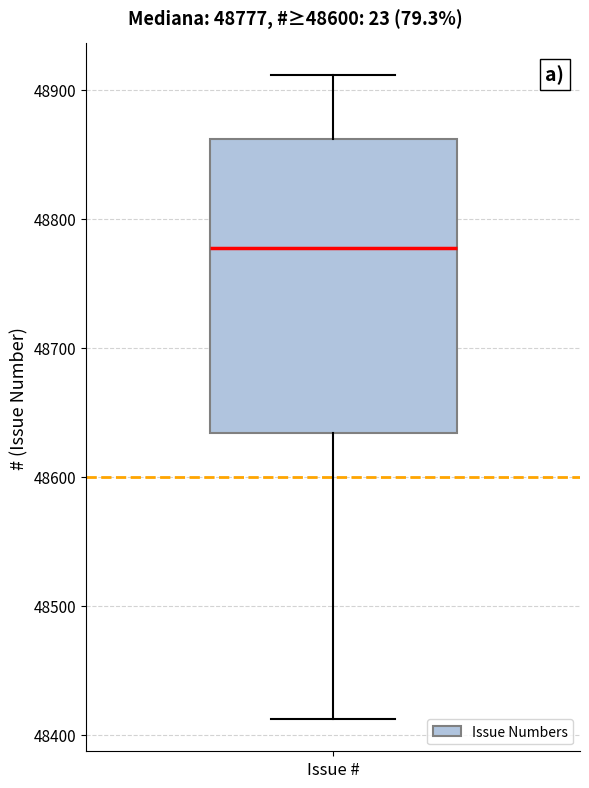

Transcribe this box plot: give where the median line is, the range the box spans, and where the two whiskers end, as read against the y-axis. The values are not printed on the chart, so give them approximately, as read against the axis.

median 48780, box 48630 to 48860, whiskers 48410 to 48910